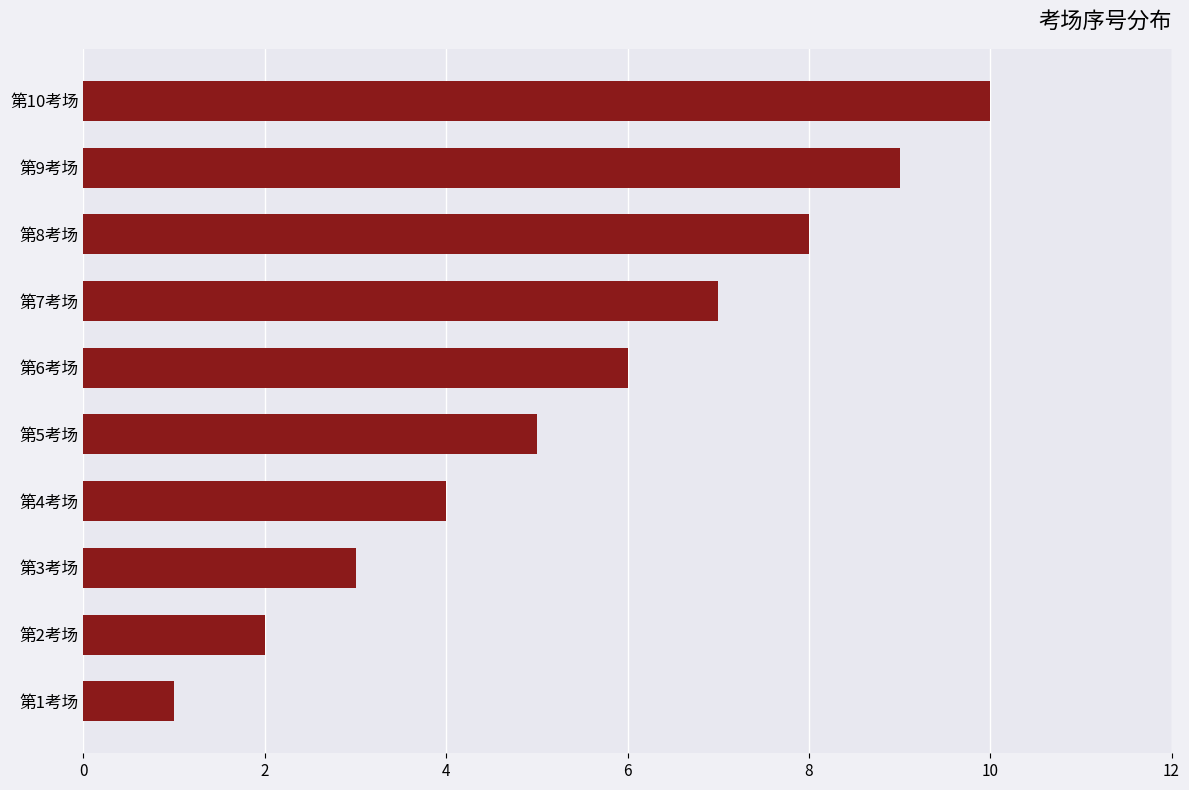

What is the change in value from 第3考场 to 第4考场?

+1